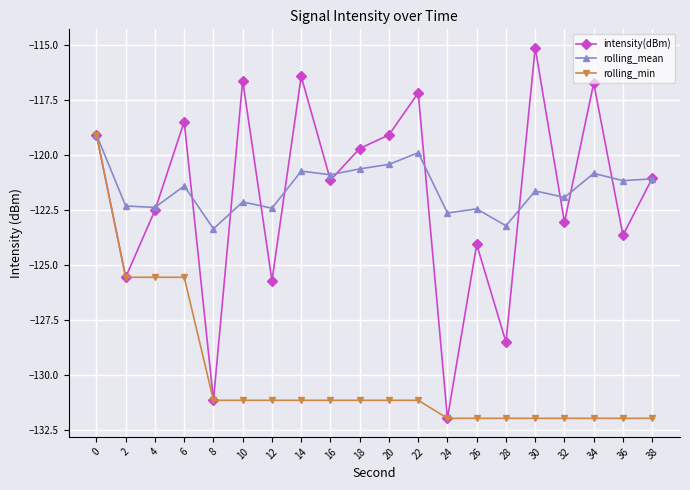

What is the total value across all series at 32?

-377.0